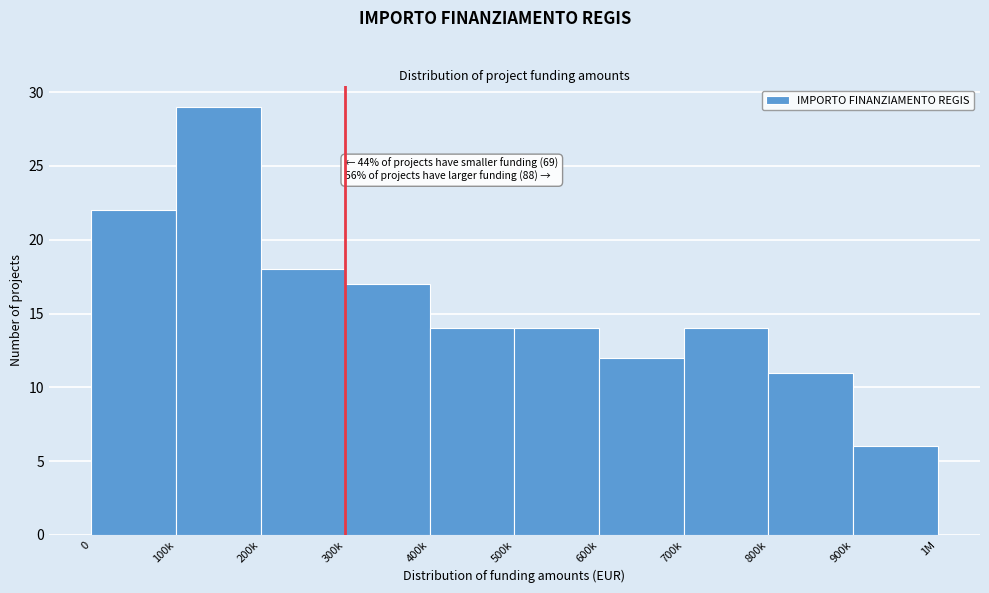

Reading left to right, extract all data points from this chart.

22	29	18	17	14	14	12	14	11	6